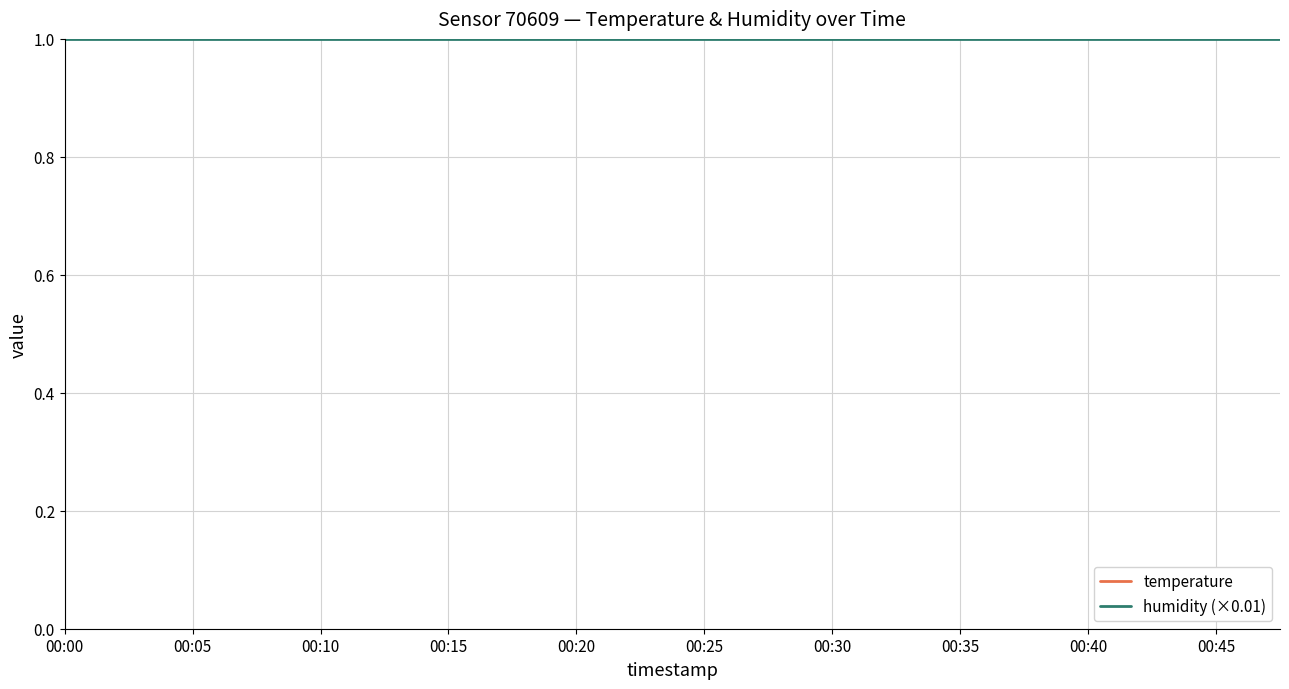

True or false: humidity (×0.01) and temperature cross at least once.

False